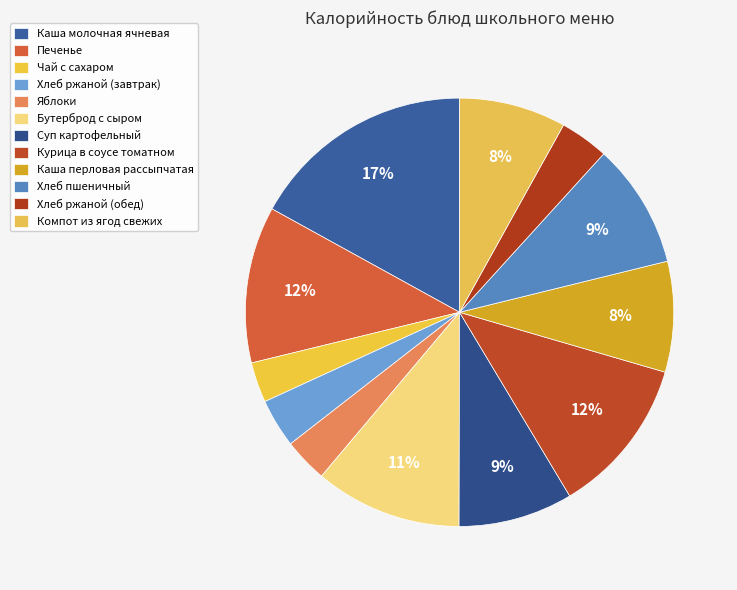

What is the ratio of the value at Каша перловая рассыпчатая to the value at Чай с сахаром?

2.7